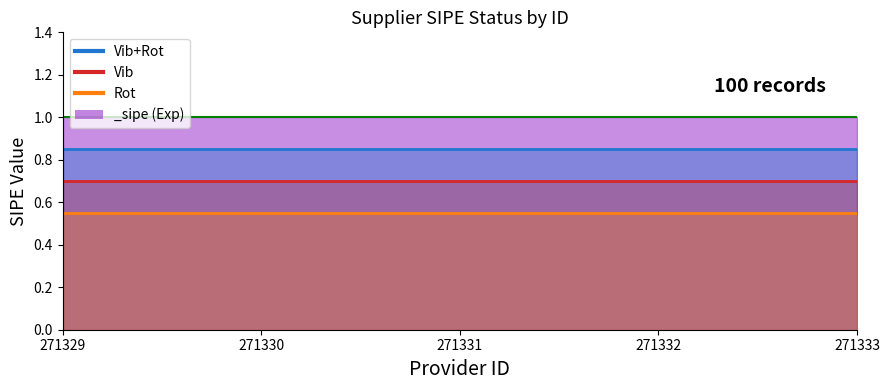

True or false: Vib_line has a value of 0.2 at 271331.

False